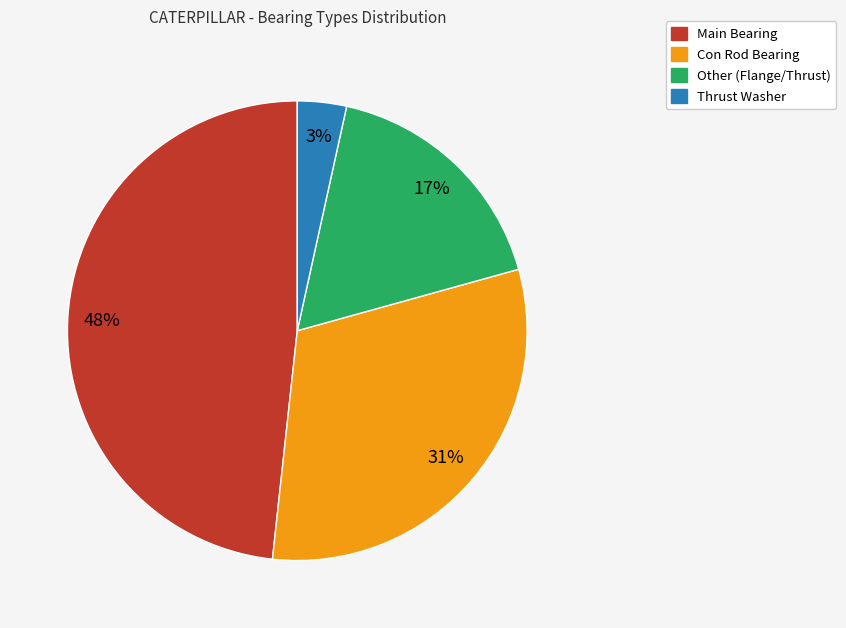

Is there any slice that represents more than half of the pie?

No